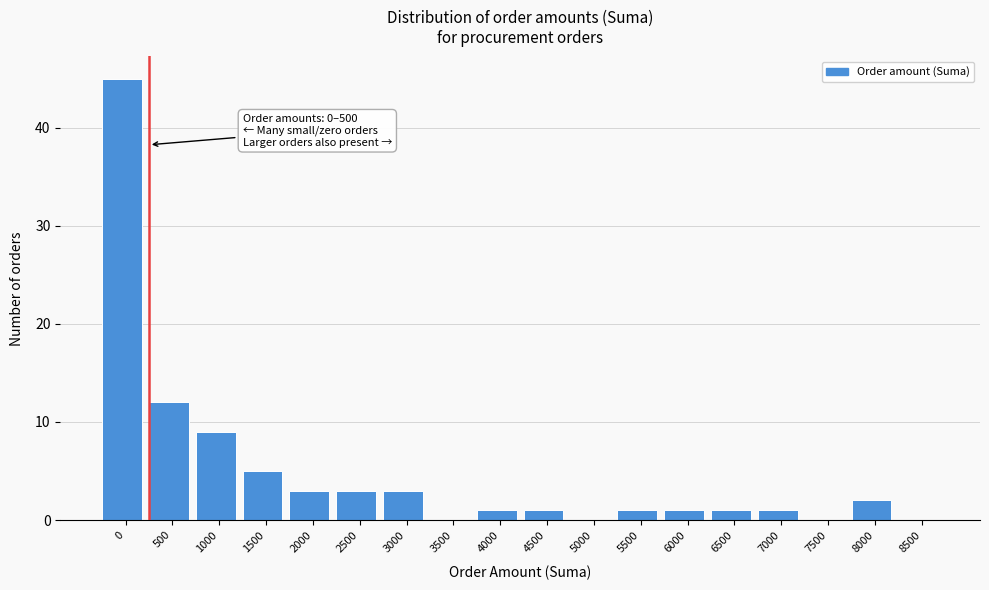

Reading left to right, extract all data points from this chart.

0=45	500=12	1000=9	1500=5	2000=3	2500=3	3000=3	3500=0	4000=1	4500=1	5000=0	5500=1	6000=1	6500=1	7000=1	7500=0	8000=2	8500=0